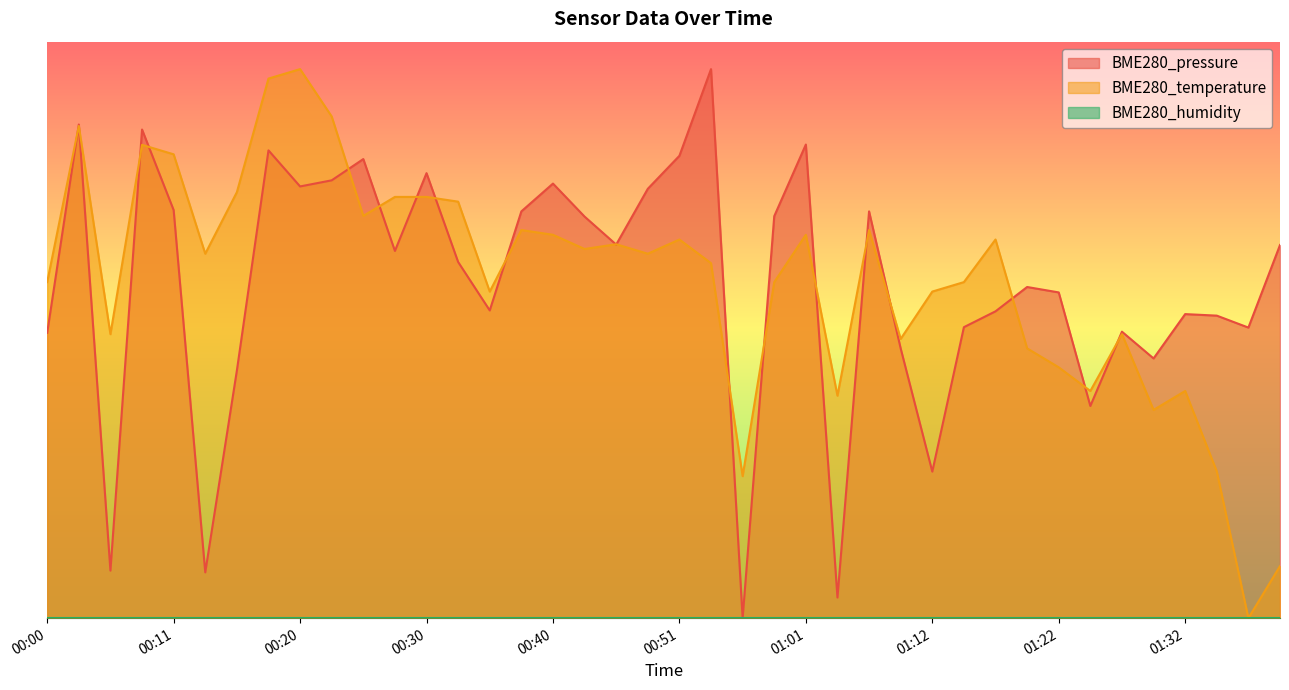

What is the difference between the BME280_pressure values at 00:59 and 00:25?

0.1